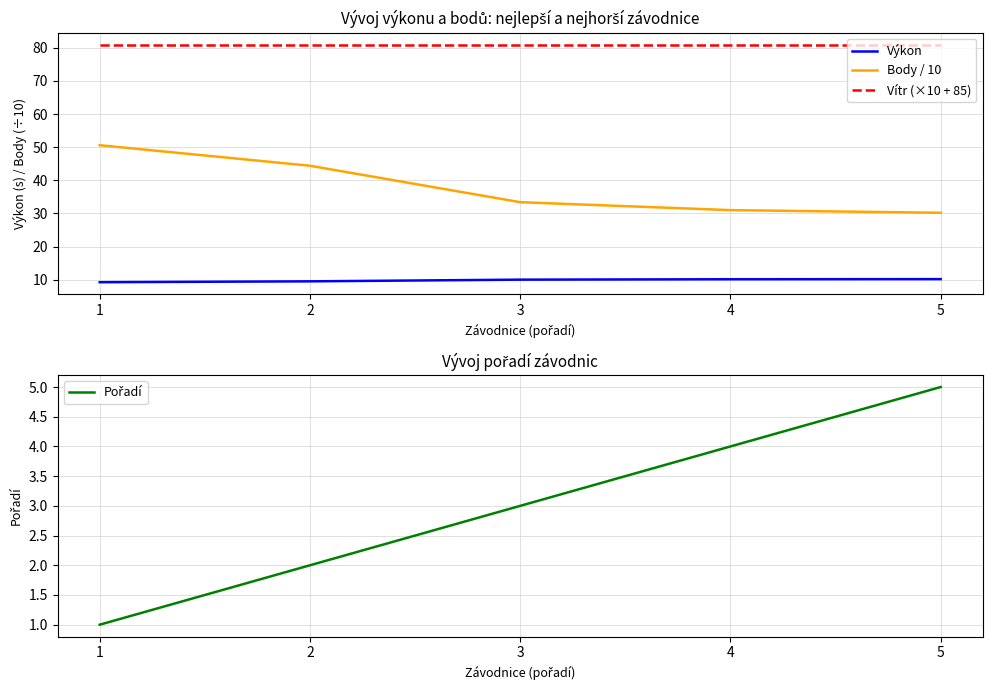

What is the average value of the Pořadí series?

3.0